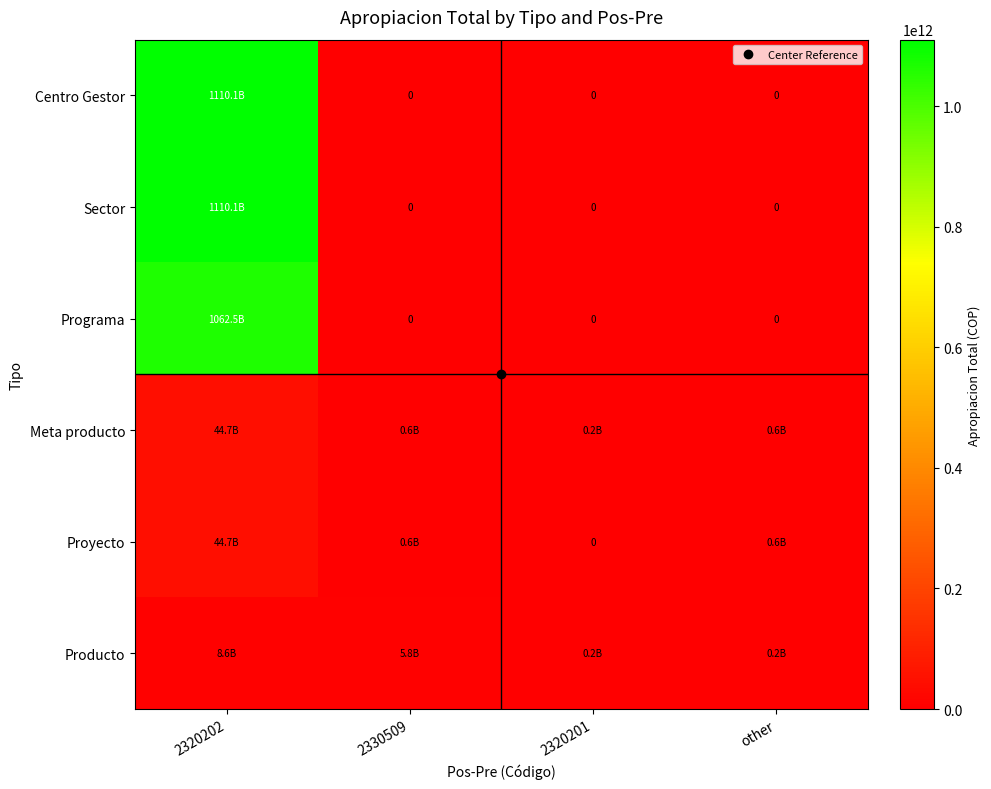

What is the greatest value displayed?

1110131127028